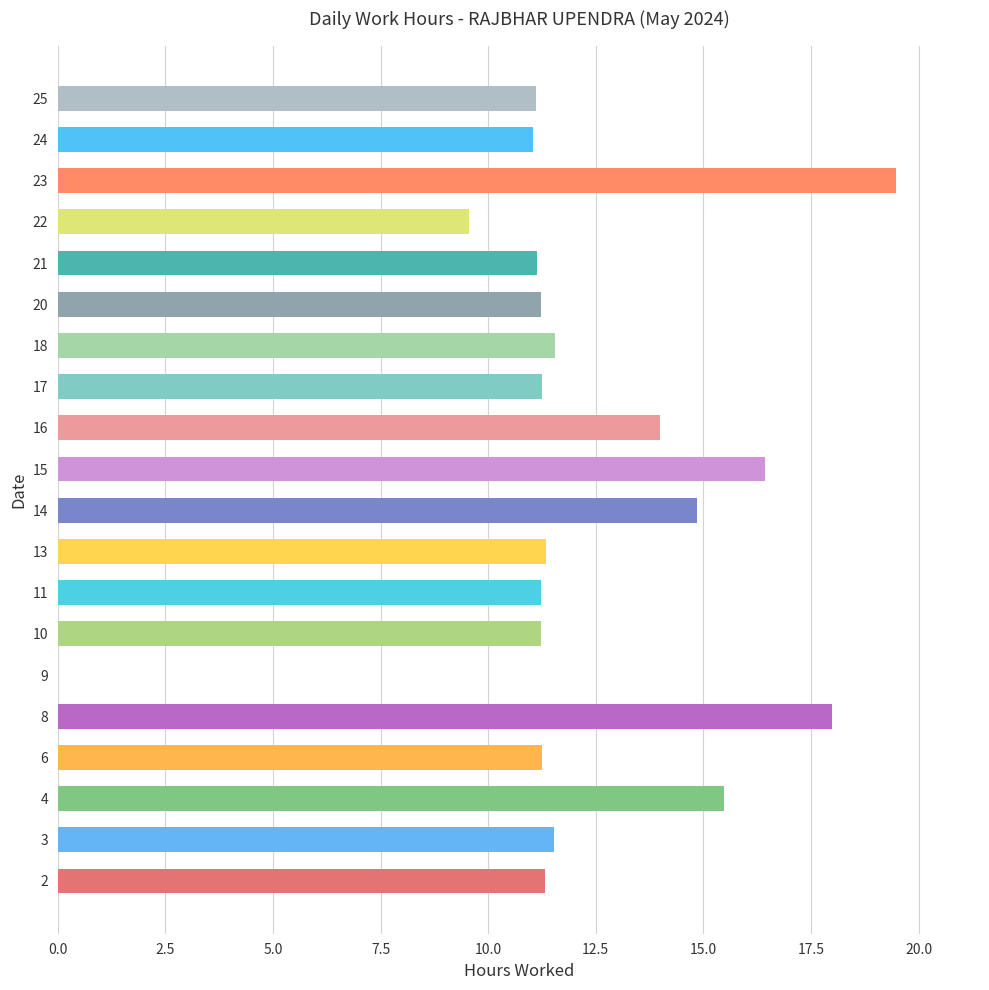

What is the ratio of the value at 18 to the value at 8?

0.6